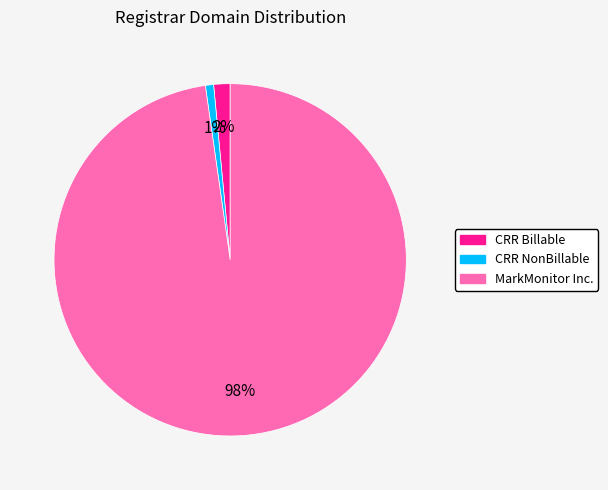

To the nearest percent, what is the average slice percentage?

33%